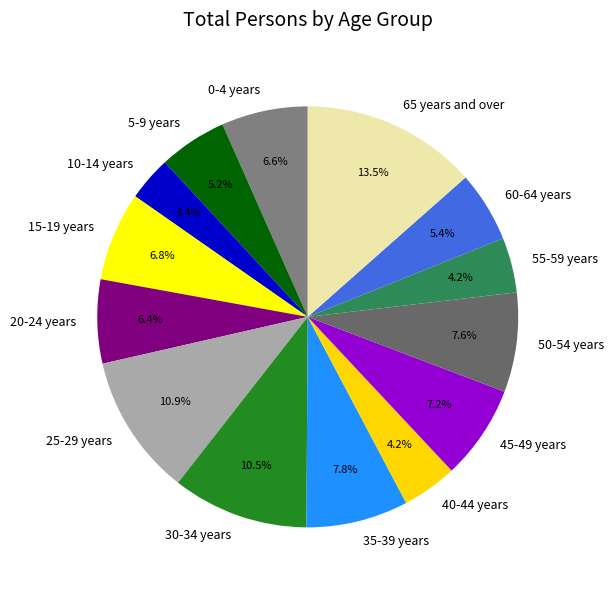

Does any single category account for the majority?

No